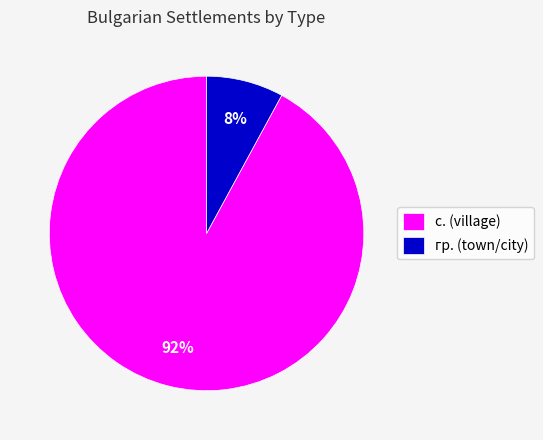

To the nearest percent, what portion does с. (village) represent?

92%